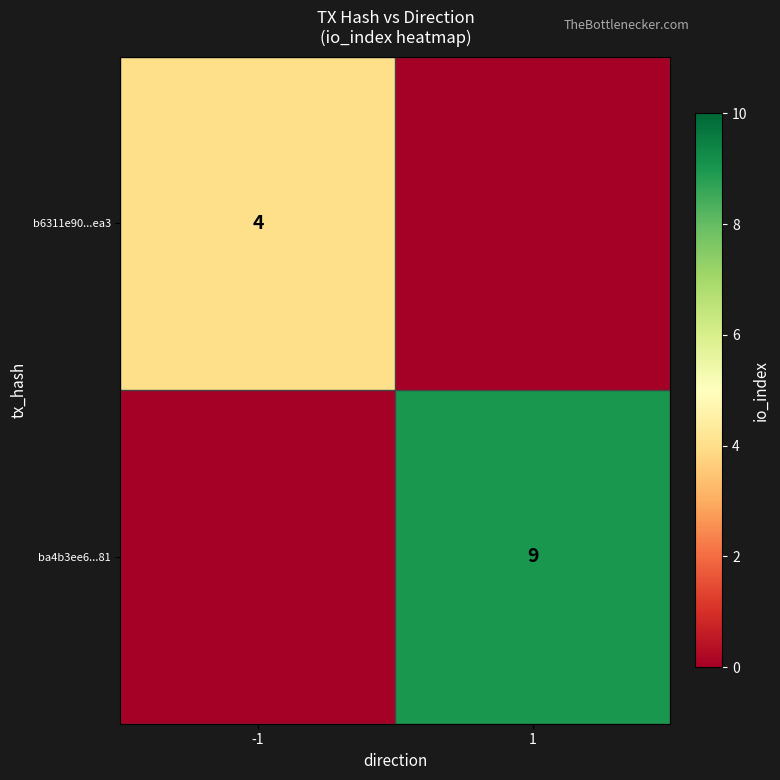

The ba4b3ee6...81 series shows 14 at 1. True or false?

False